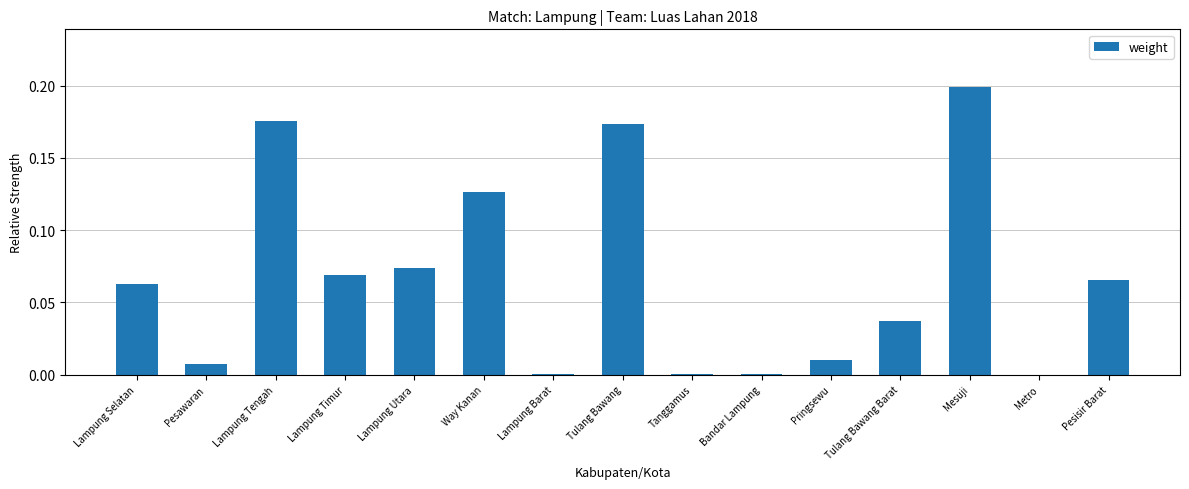

Which category has the highest value across all series?

Mesuji